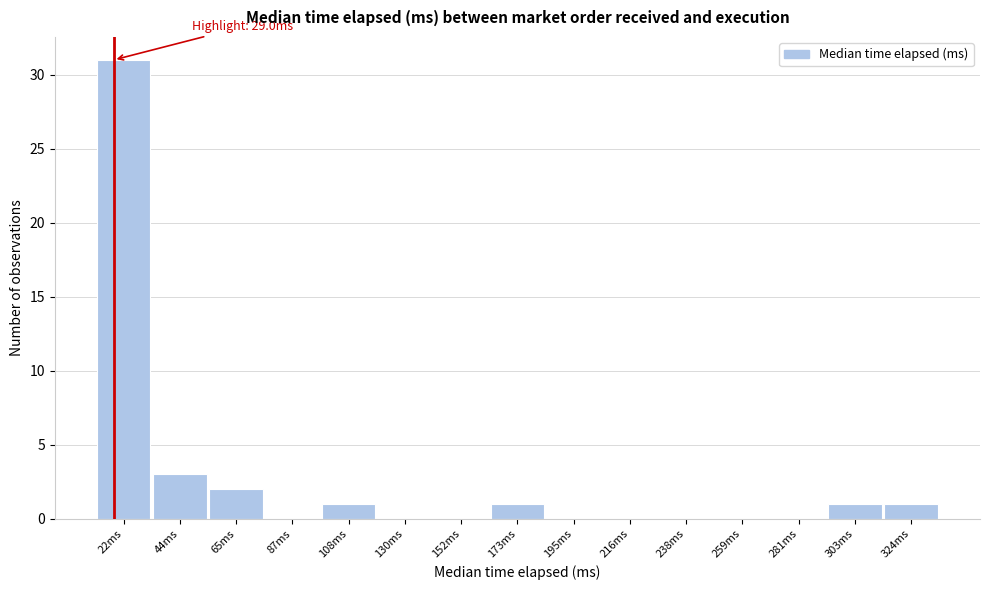

Reading left to right, extract all data points from this chart.

22ms=31	44ms=3	65ms=2	87ms=0	108ms=1	130ms=0	152ms=0	173ms=1	195ms=0	216ms=0	238ms=0	259ms=0	281ms=0	303ms=1	324ms=1